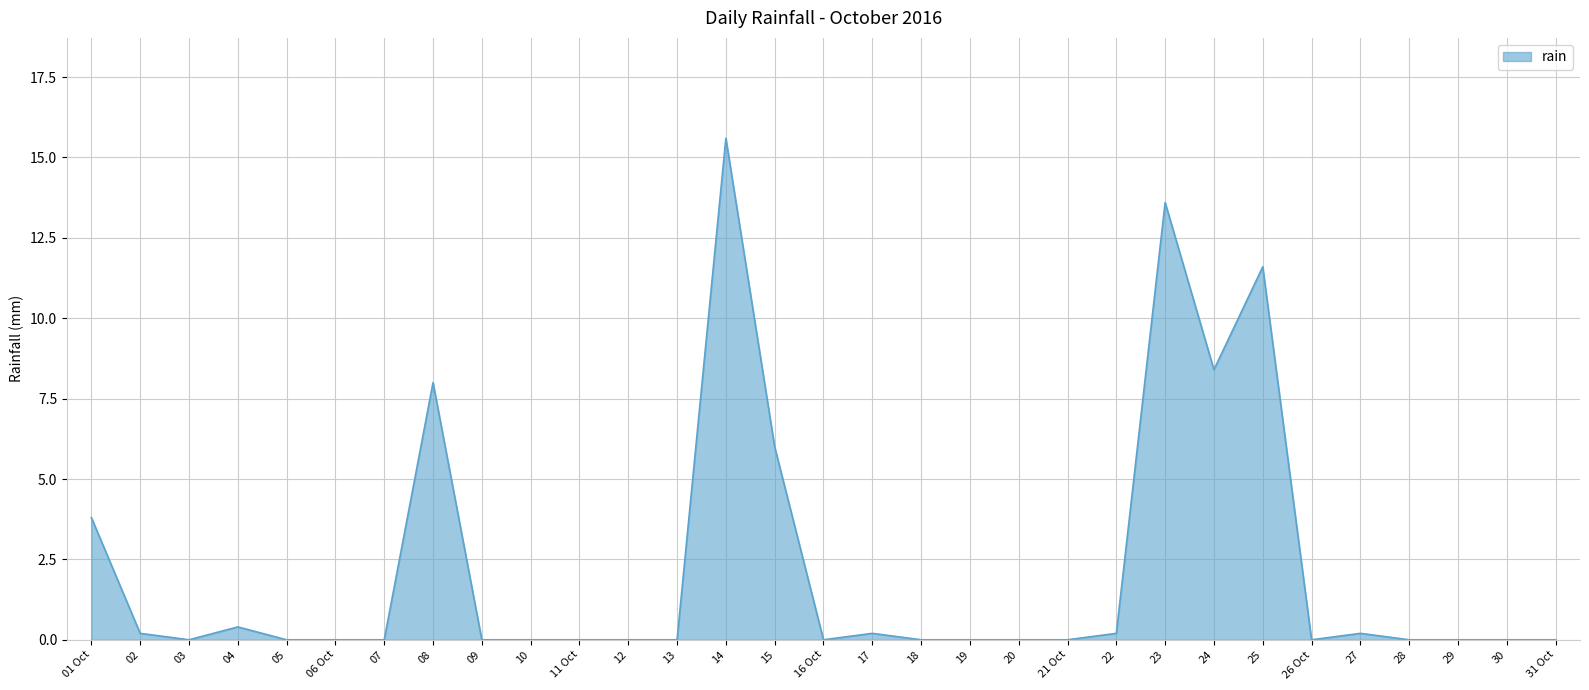

What is the difference between the maximum and second lowest values?

15.6